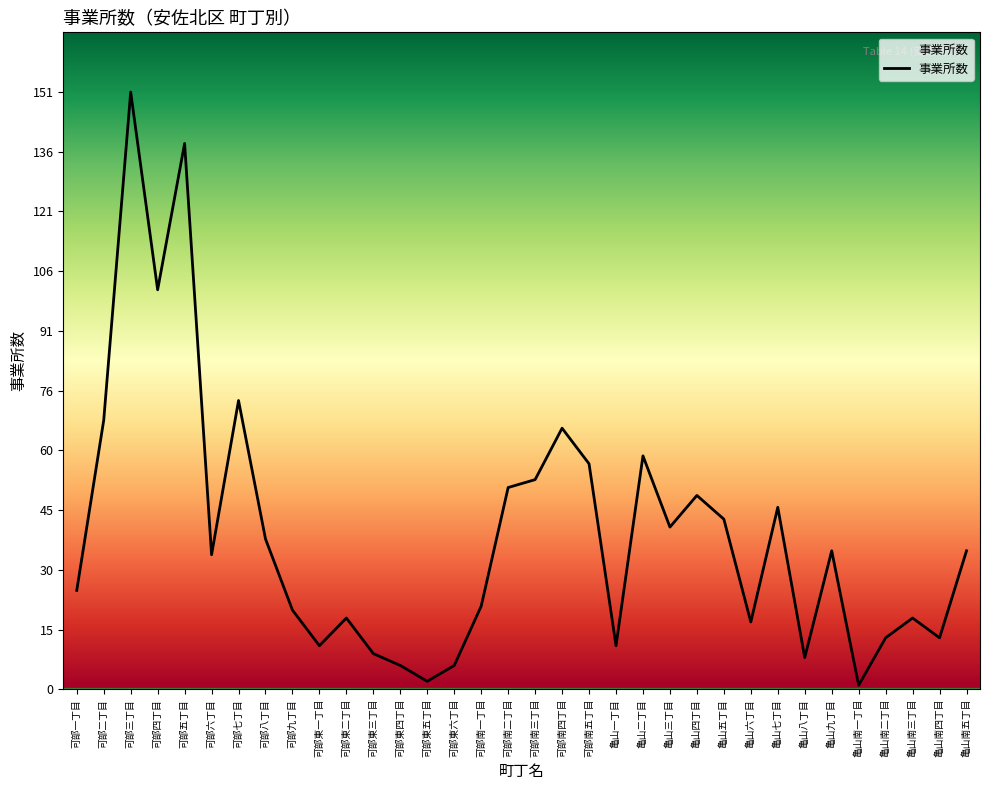

What is the difference between the maximum and minimum values?

150